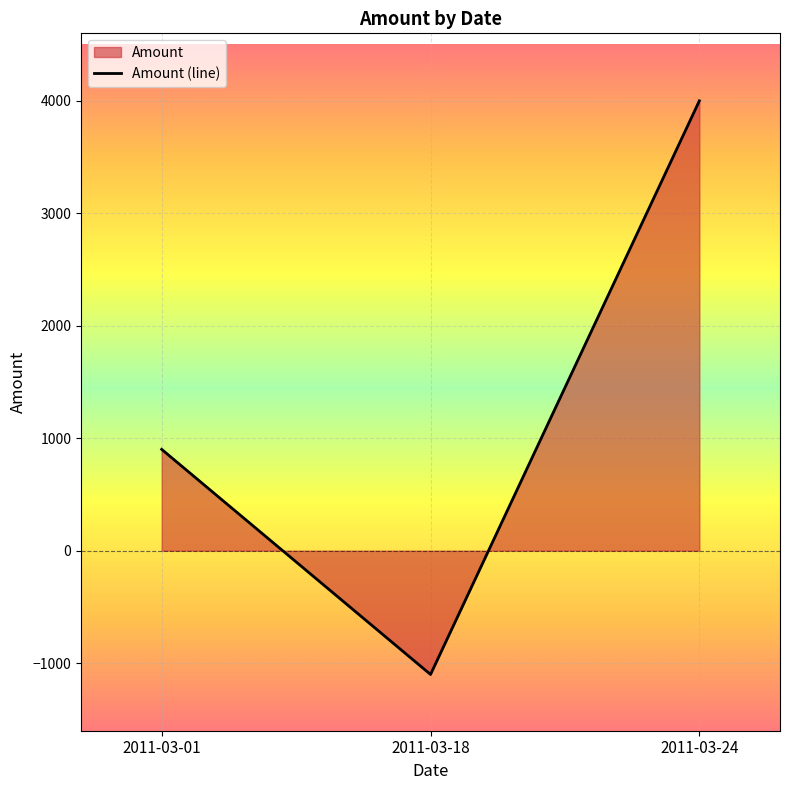

Reading left to right, what are all the values shown in this chart?

900.5	-1100.0	3997.5